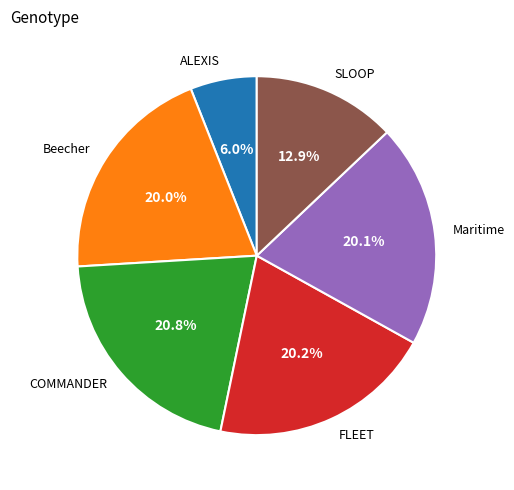

To the nearest percent, what portion does COMMANDER represent?

21%